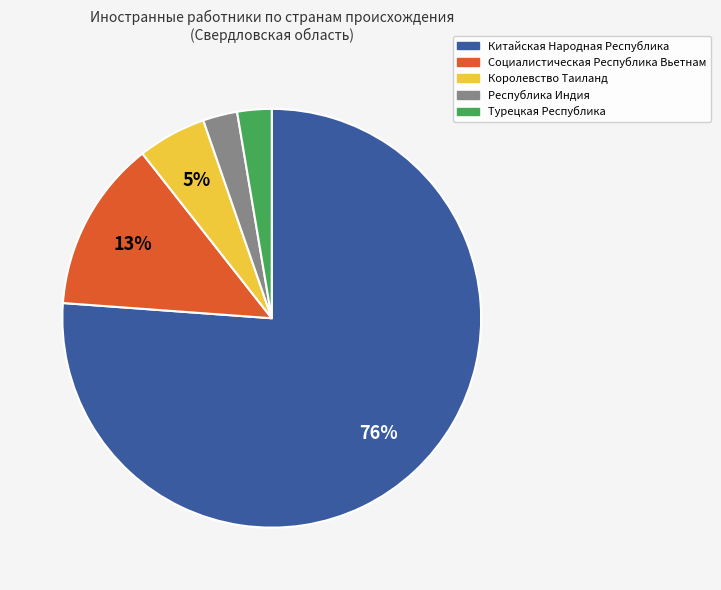

To the nearest percent, what is the average slice percentage?

20%